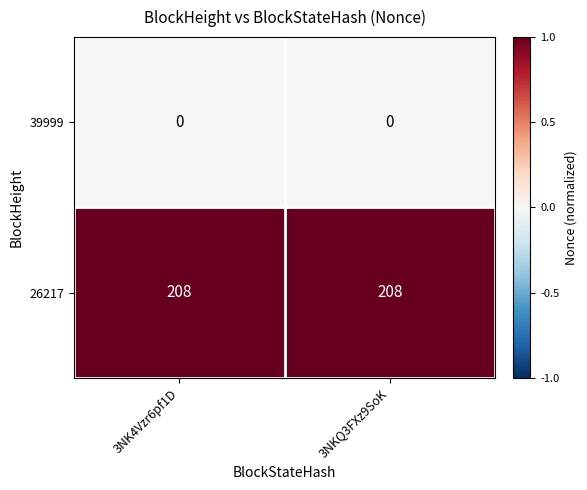

Which series has the largest total across all categories?

26217